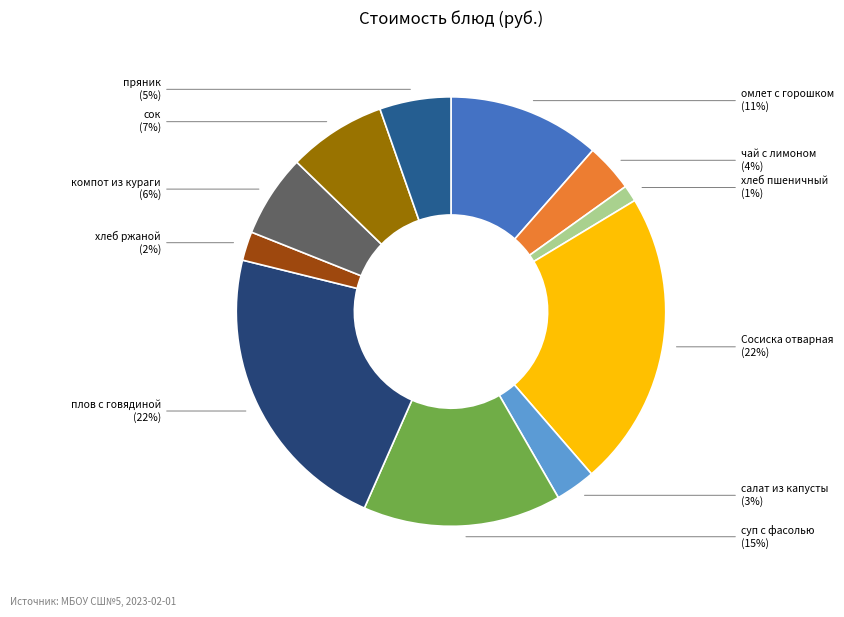

To the nearest percent, what is the average slice percentage?

9%